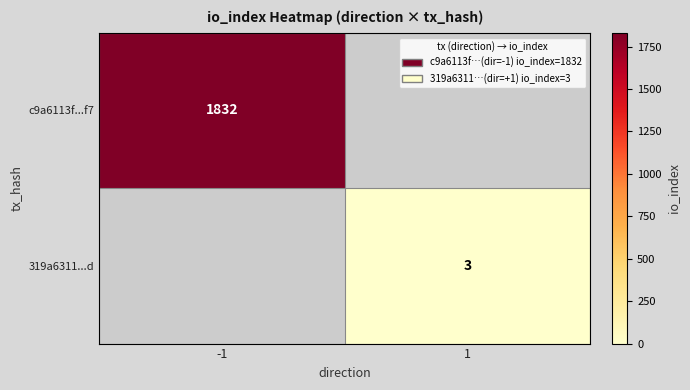

The value of c9a6113f...f7 at -1 is 2650. True or false?

False